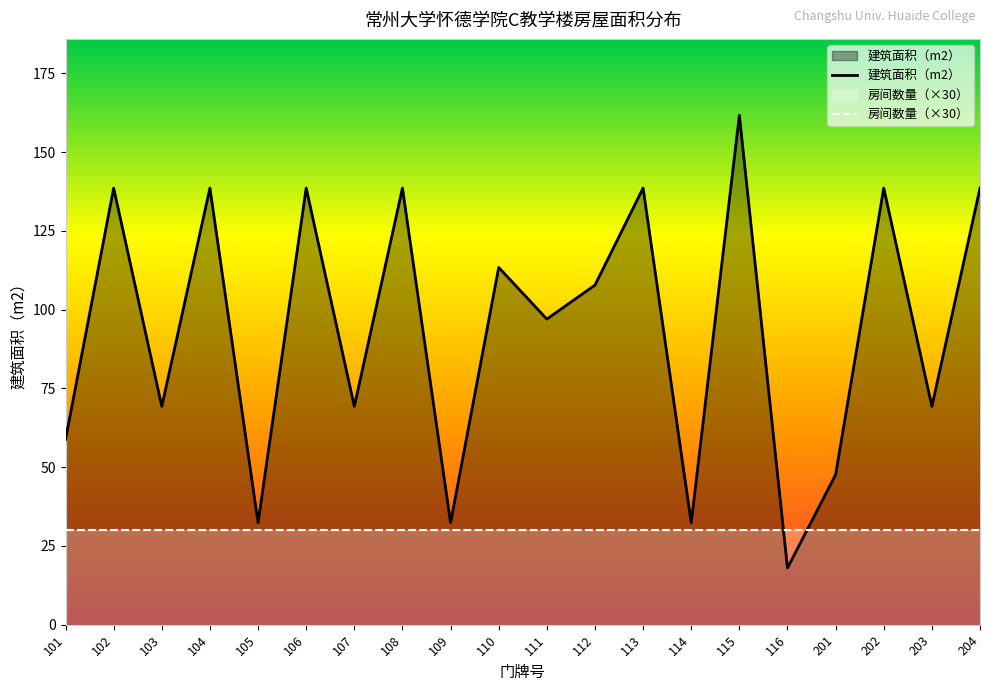

List the labels in order of value, largest first.

115, 102, 104, 106, 108, 113, 202, 204, 110, 112, 111, 103, 107, 203, 101, 201, 105, 109, 114, 116